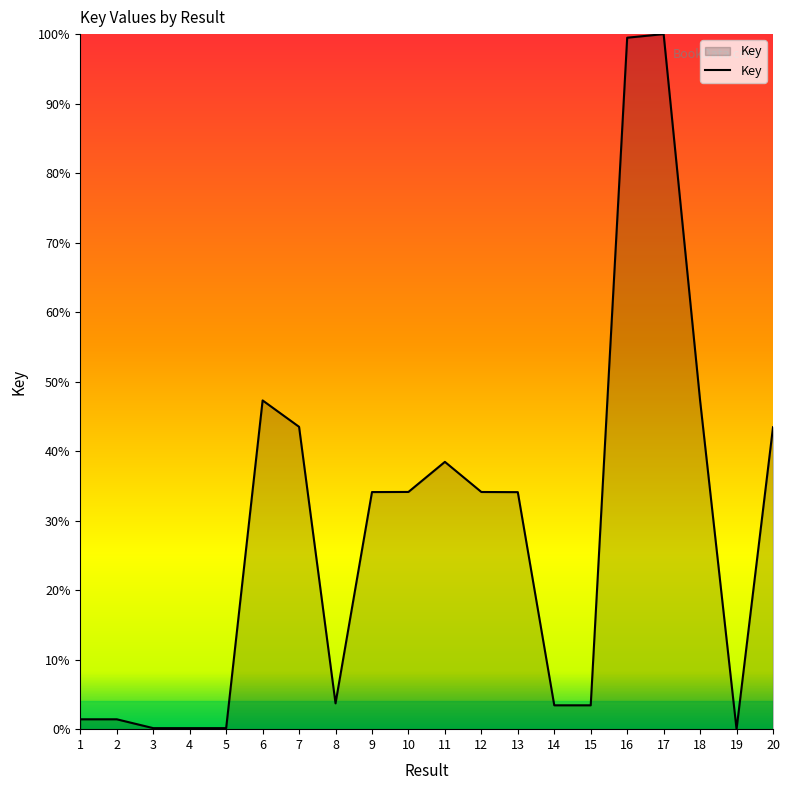

How many points are higher than both their immediate neighbors (excluding endpoints)?

3